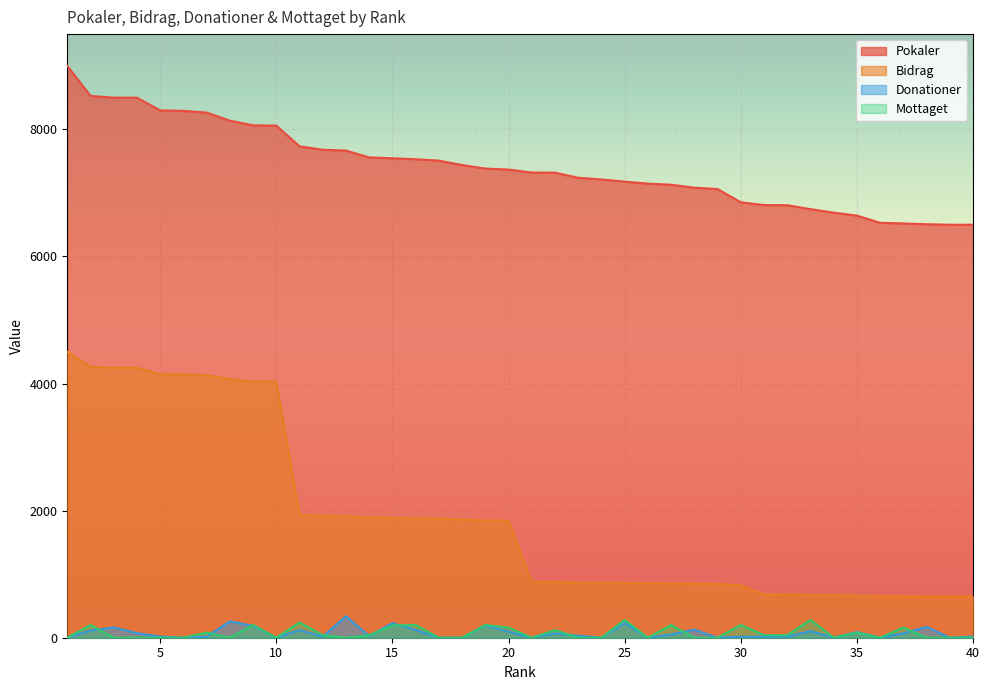

What is the difference between the Bidrag values at 17 and 13?

39